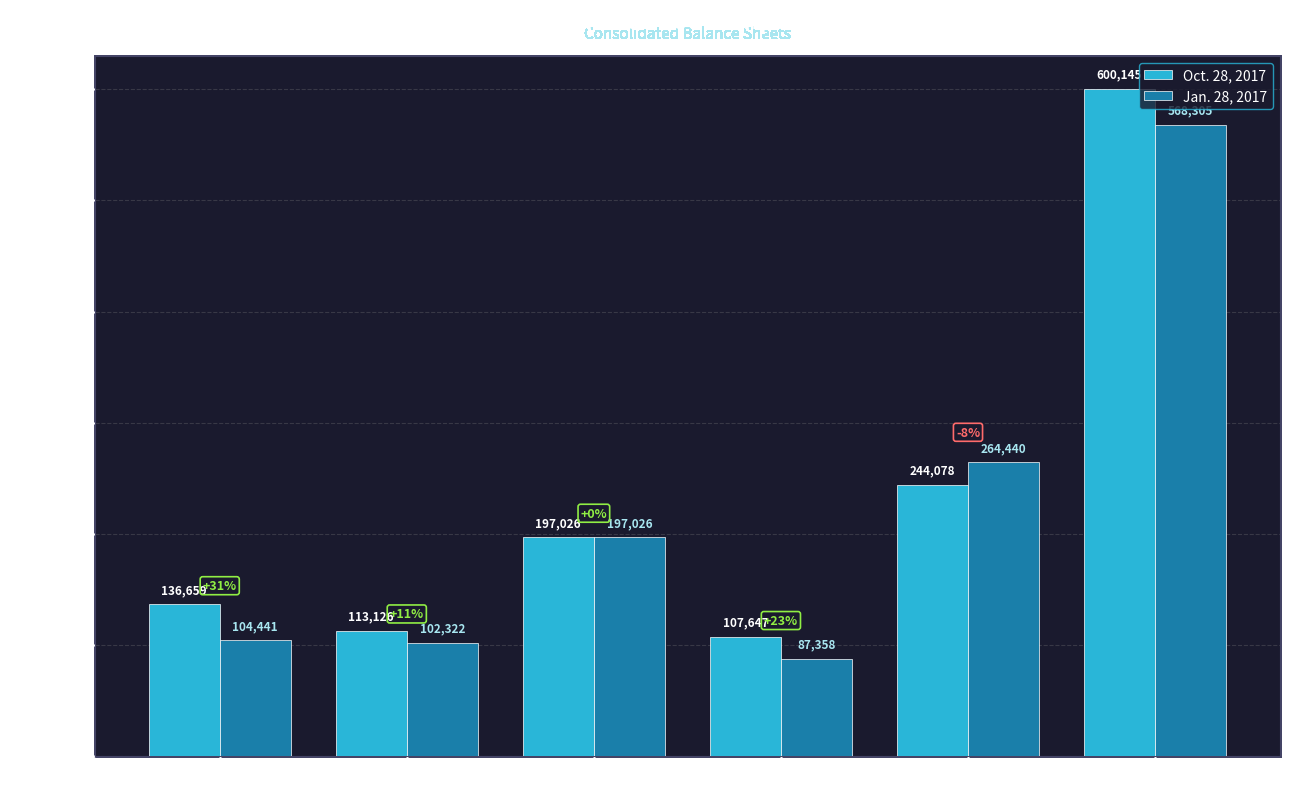

At which label does Oct. 28, 2017 reach its minimum?

Total Current Liabilities